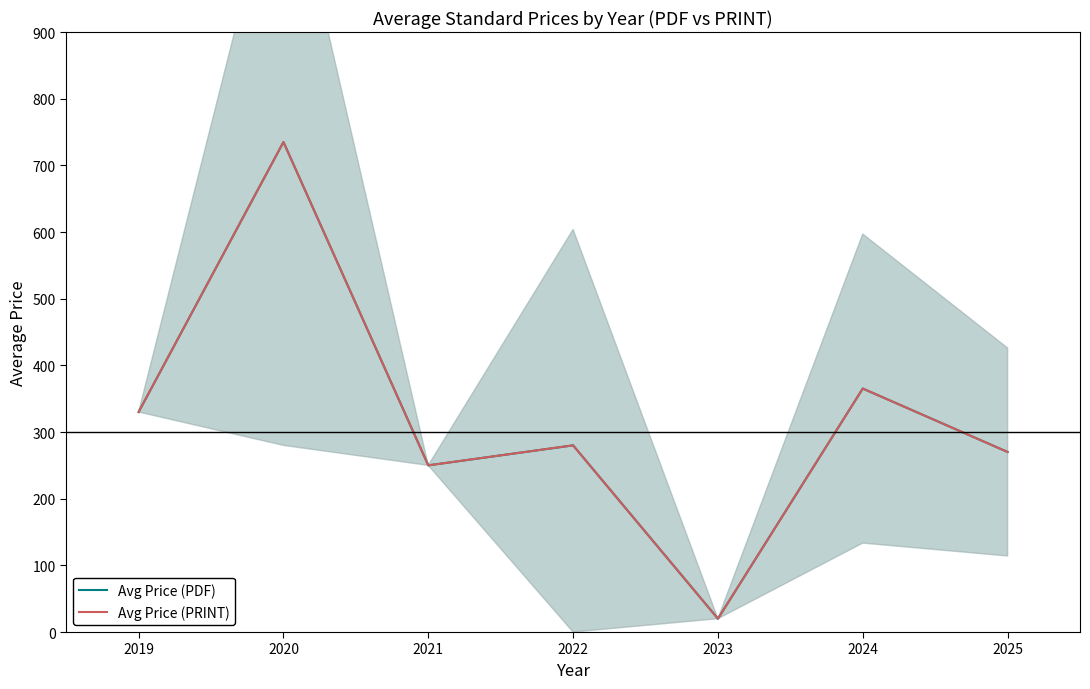

How many categories are shown in the chart?

7